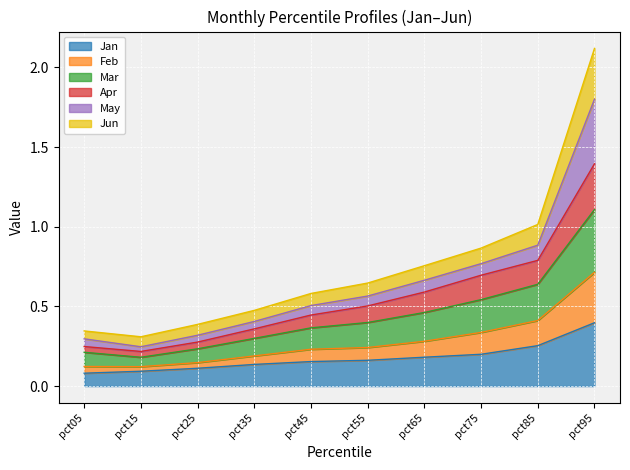

The value of Jan at pct95 is 0.4. True or false?

True